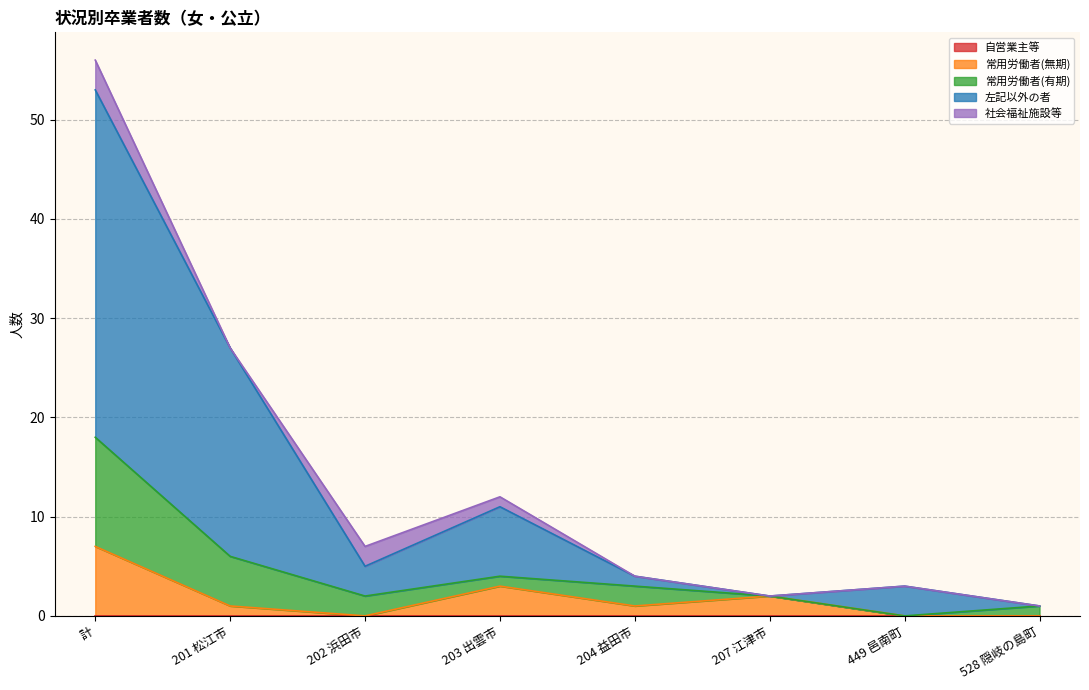

Which series has the widest spread of values?

左記以外の者